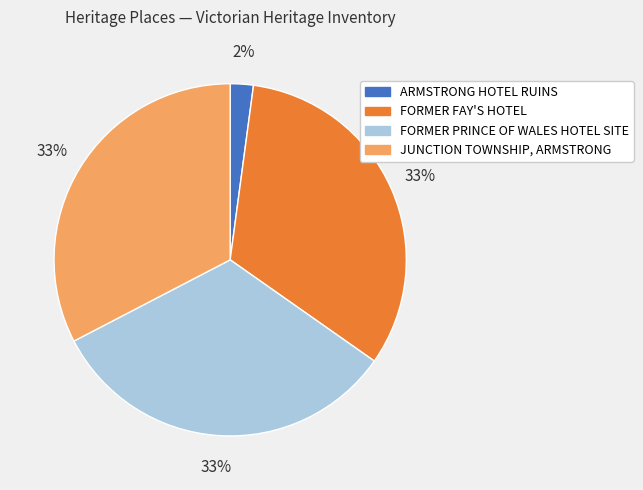

To the nearest percent, what is the difference between the largest and smallest slice percentages?

31%